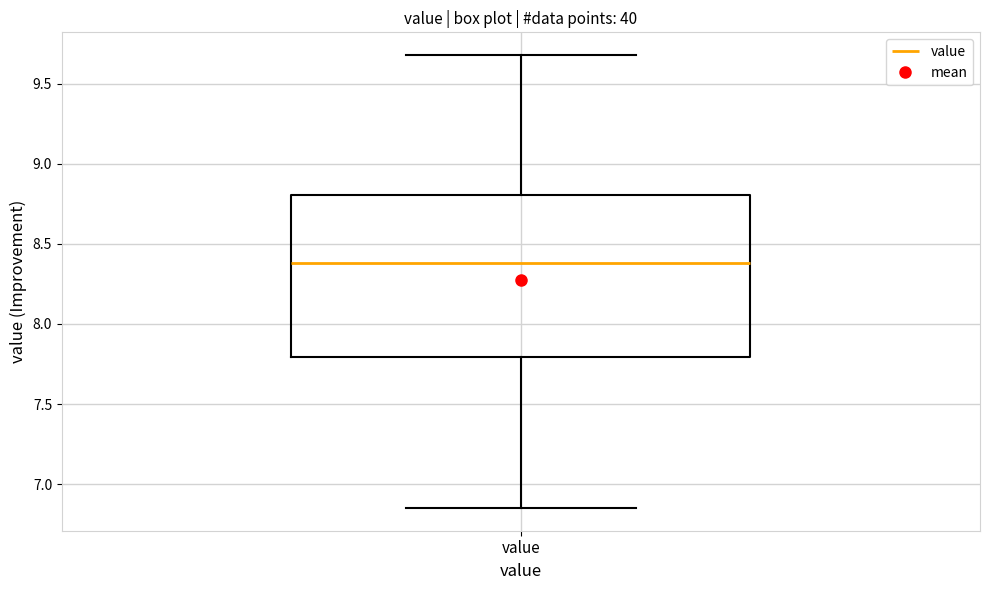

Where does the upper whisker of the box for value end on the y-axis? The values are not printed on the chart, so give them approximately, as read against the axis.

9.70